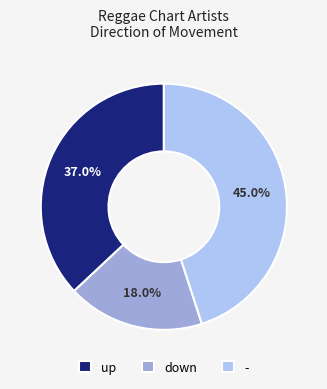

True or false: up accounts for 37% of the total.

True